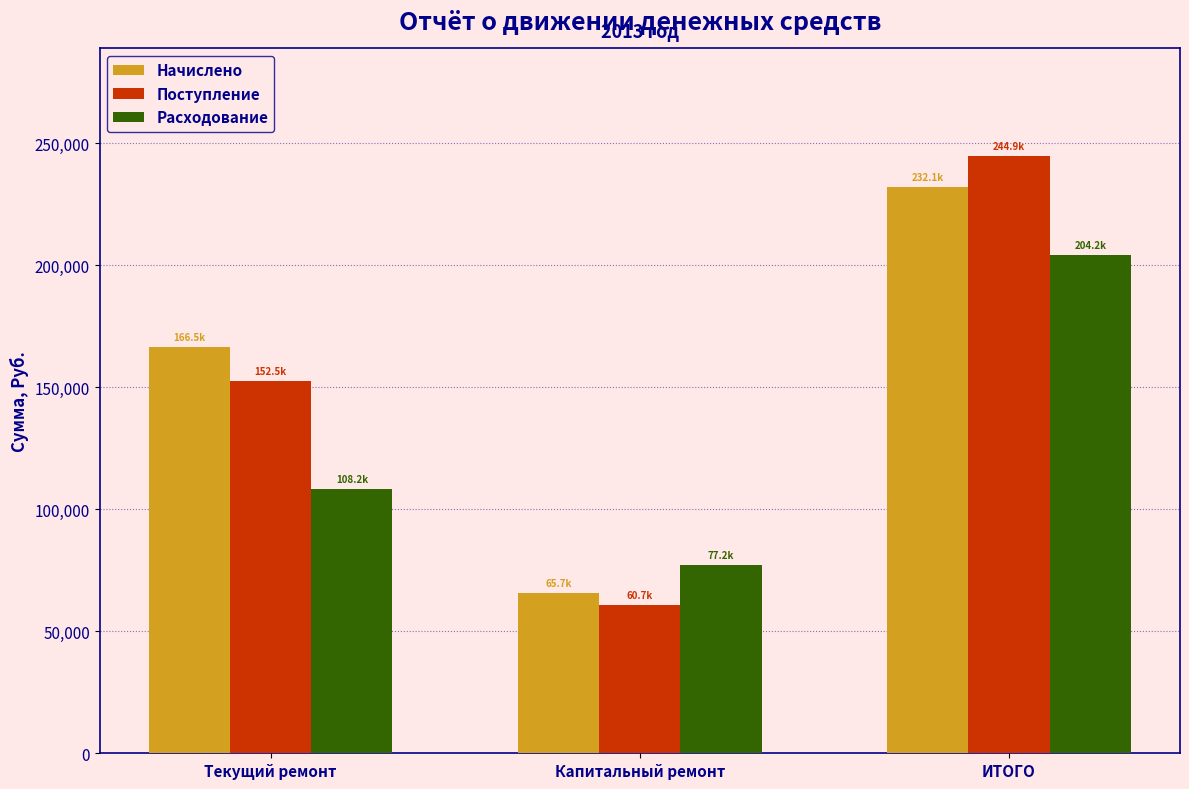

What is the difference between the highest and lowest values at Текущий ремонт?

58269.4